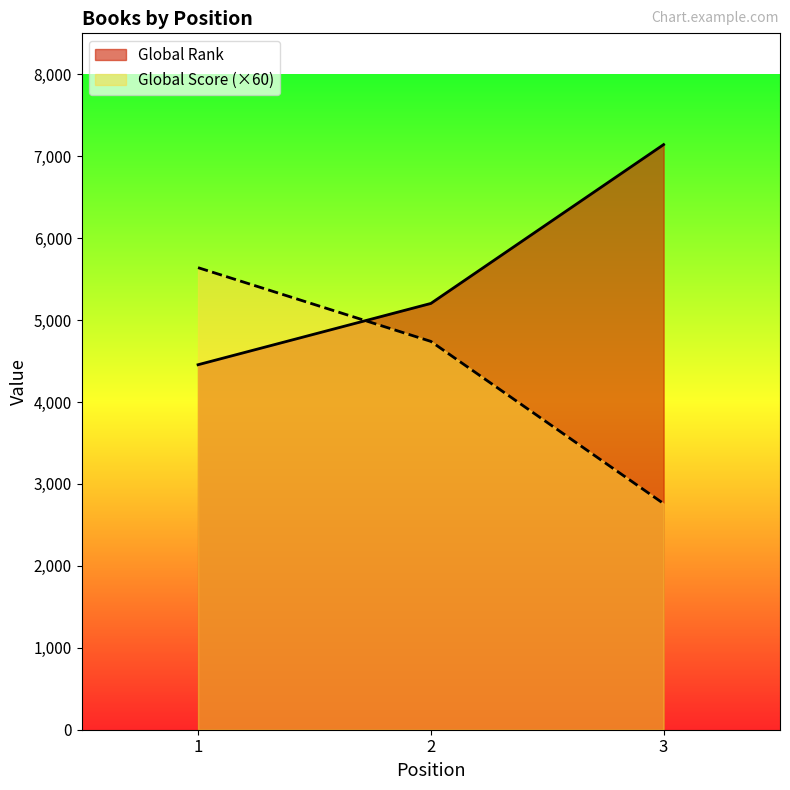

Read the Global Rank value at 1.

4455